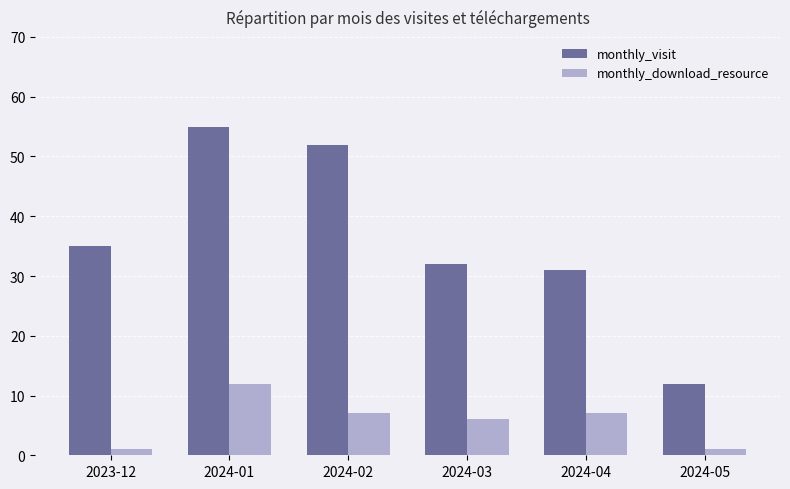

True or false: monthly_download_resource has a value of 7 at 2024-04.

True